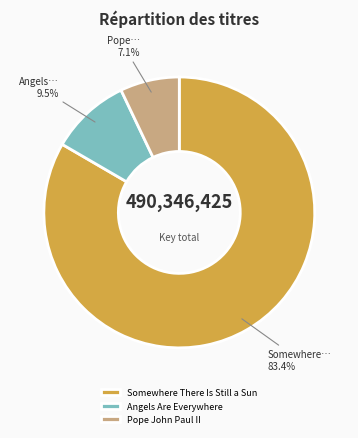

To the nearest percent, what is the combined percentage of Pope John Paul II and Somewhere There Is Still a Sun?

90%